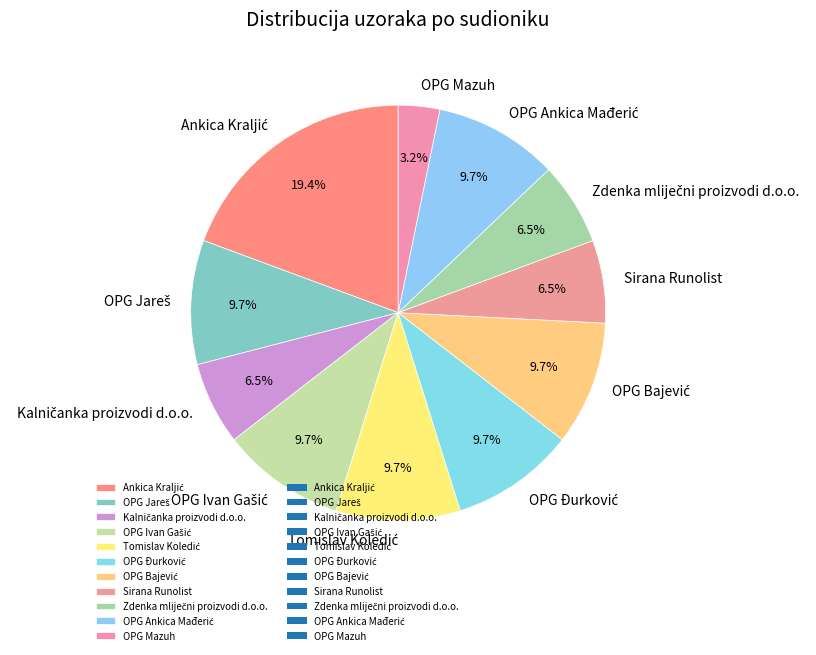

Does any single category account for the majority?

No